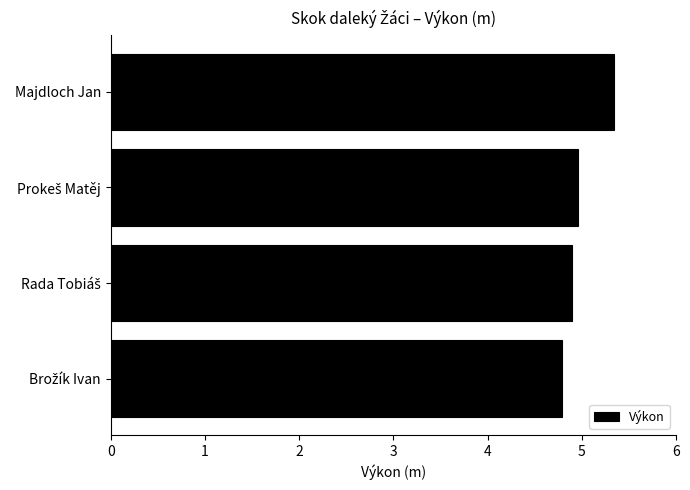

Read the value at Majdloch Jan.

5.3